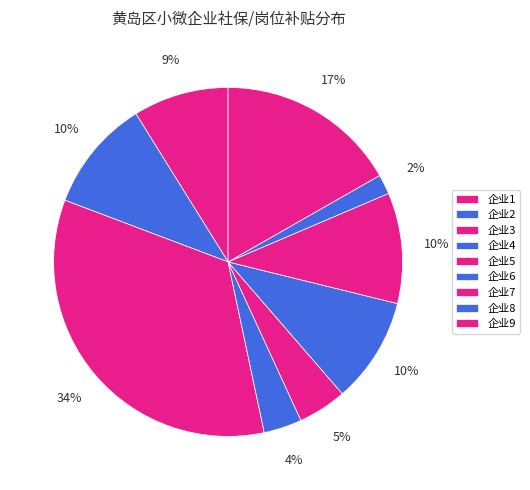

To the nearest percent, what is the difference between the largest and smallest slice percentages?

32%